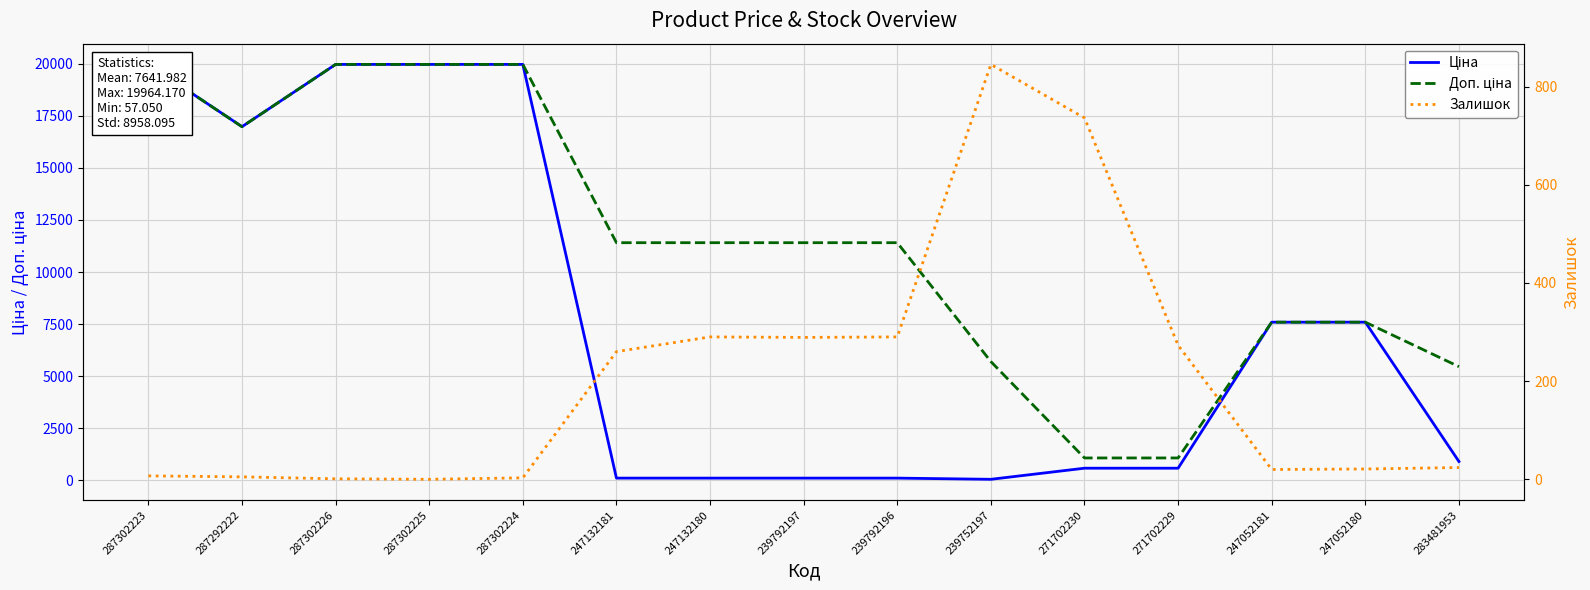

What position from the right is 271702230?

5